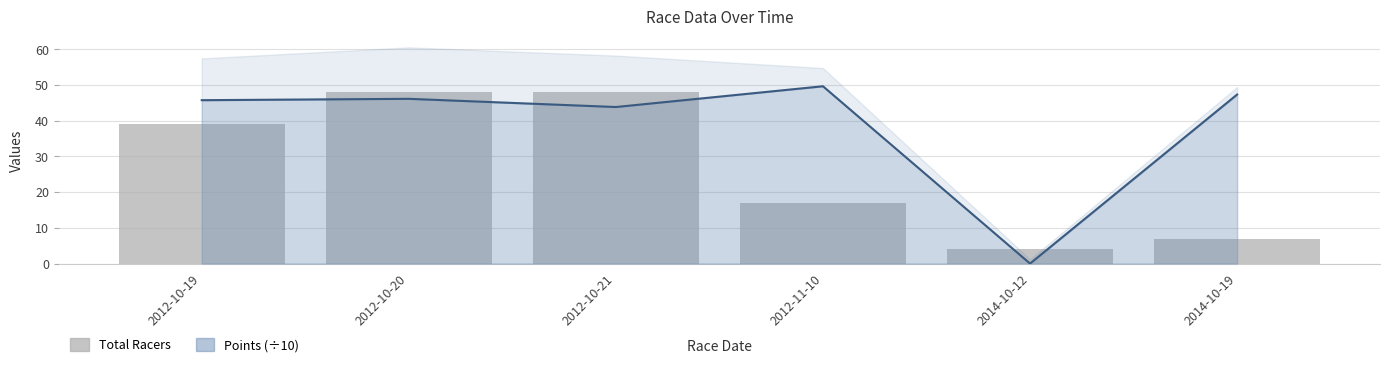

Approximately how many times larger is the value at 2012-10-20 compared to 2012-11-10?

2.8